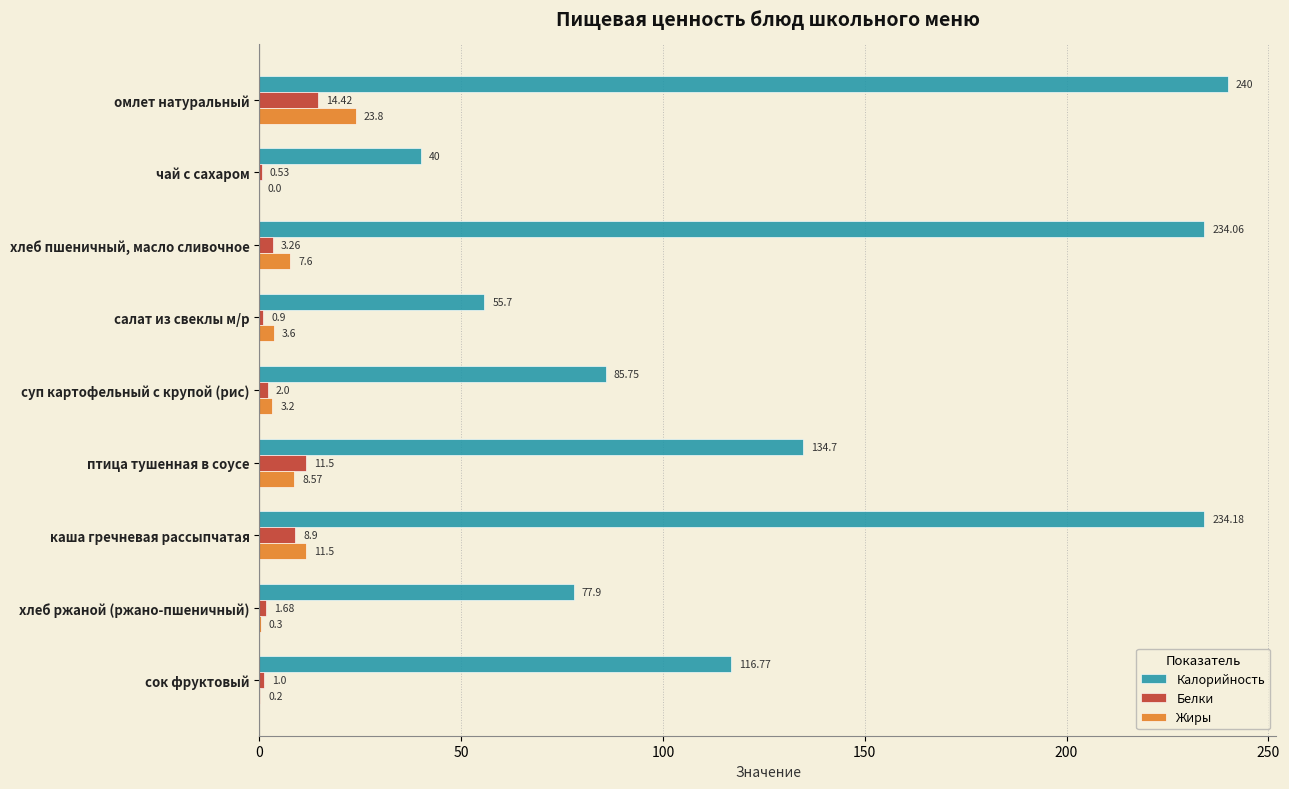

Between омлет натуральный and хлеб пшеничный, масло сливочное, which series saw the biggest shift?

Жиры